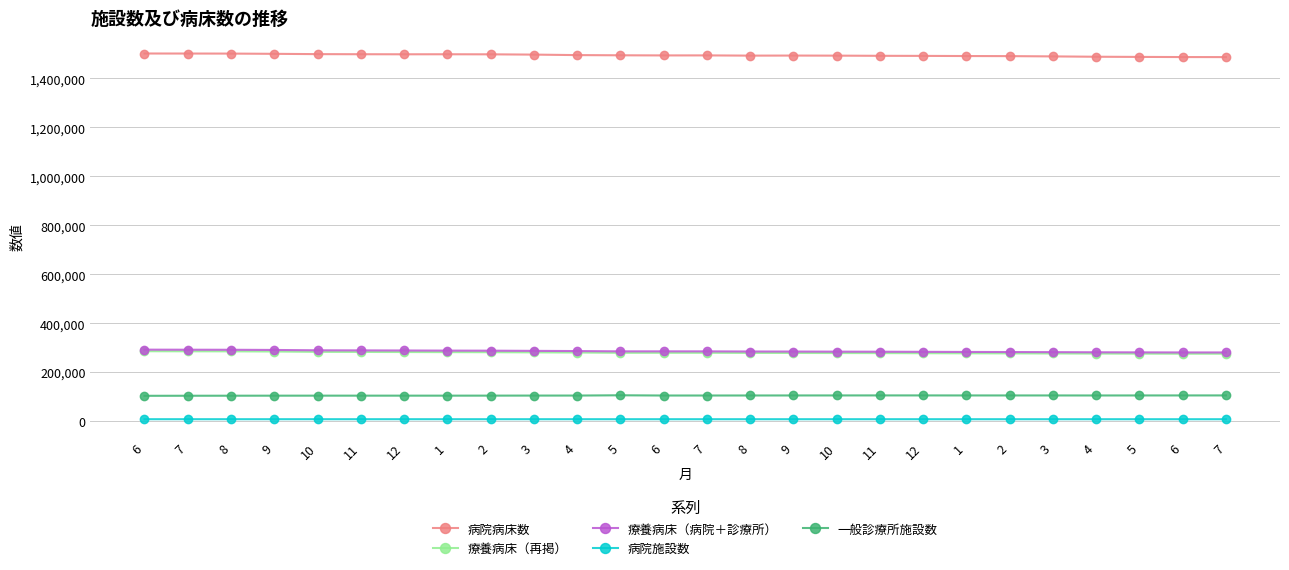

True or false: 療養病床（病院＋診療所） and 一般診療所施設数 intersect in this chart.

False